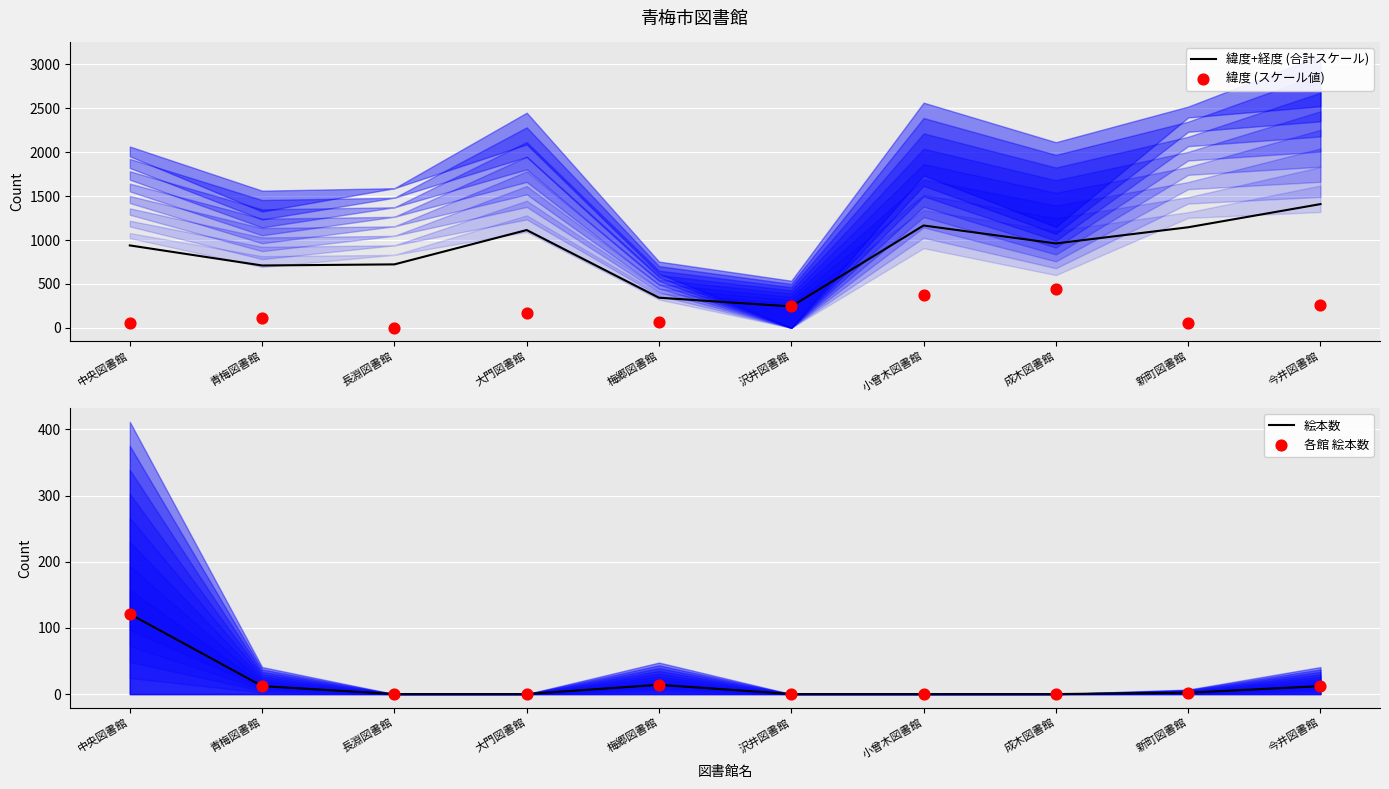

At how many categories does at least one series exceed 122?

10